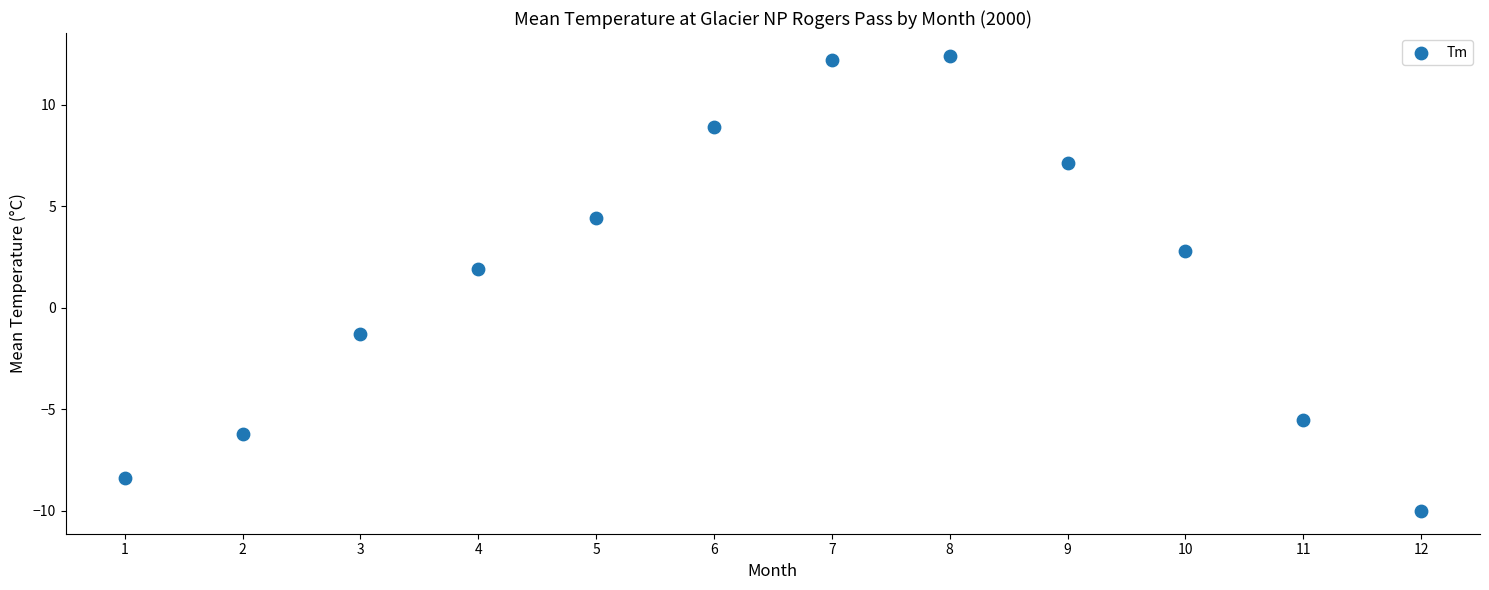

What is the range of Y values (max minus min)?

22.4